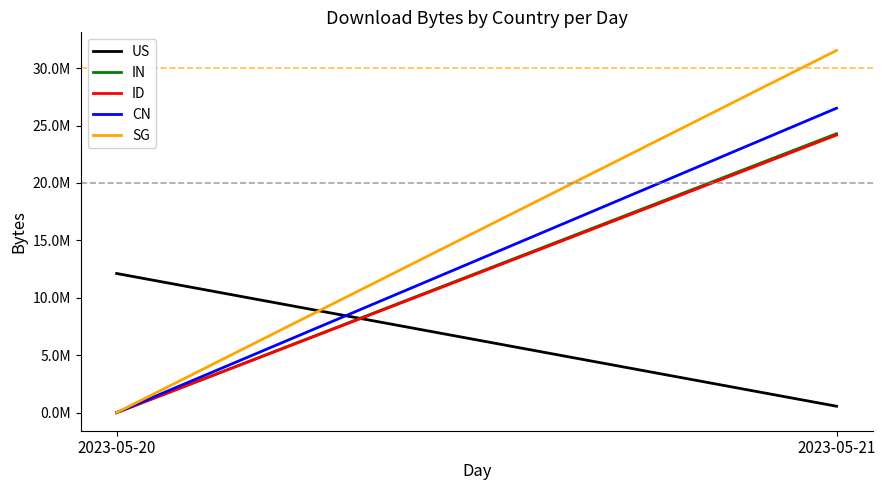

Between 2023-05-20 and 2023-05-21, which series saw the biggest shift?

SG